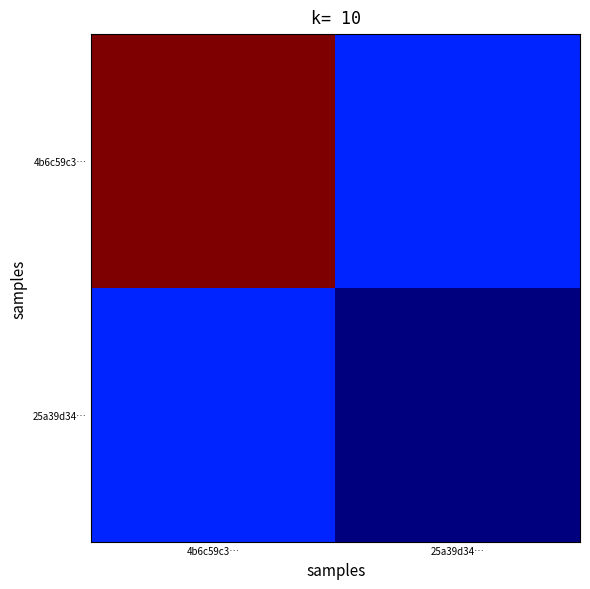

Reading left to right, transcribe all the data shown in this chart.

4b6c59c3…: 4b6c59c3…=1.0	25a39d34…=0.2
25a39d34…: 4b6c59c3…=0.2	25a39d34…=0.0